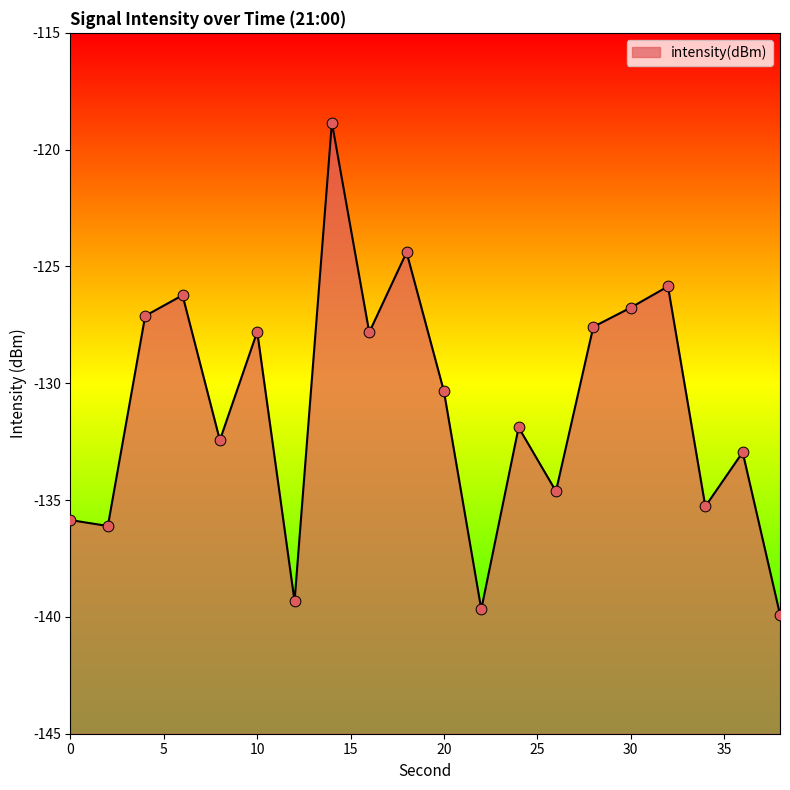

What is the change in value from 24 to 38?

-8.0